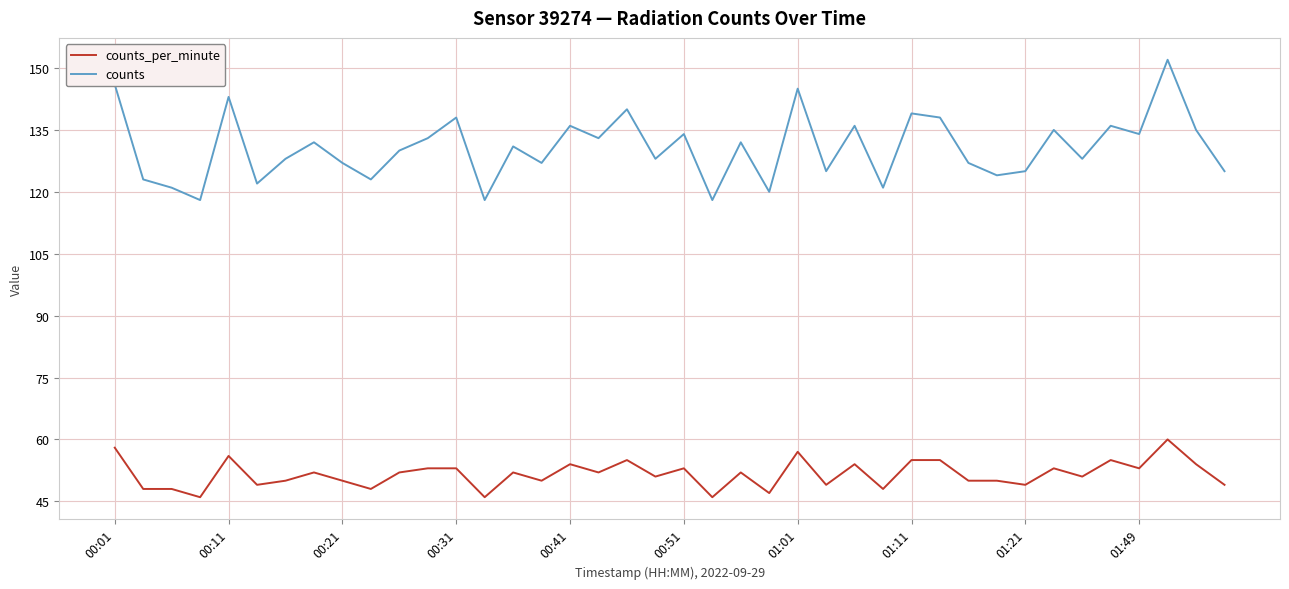

What is the difference between the maximum and minimum values in the counts series?

34